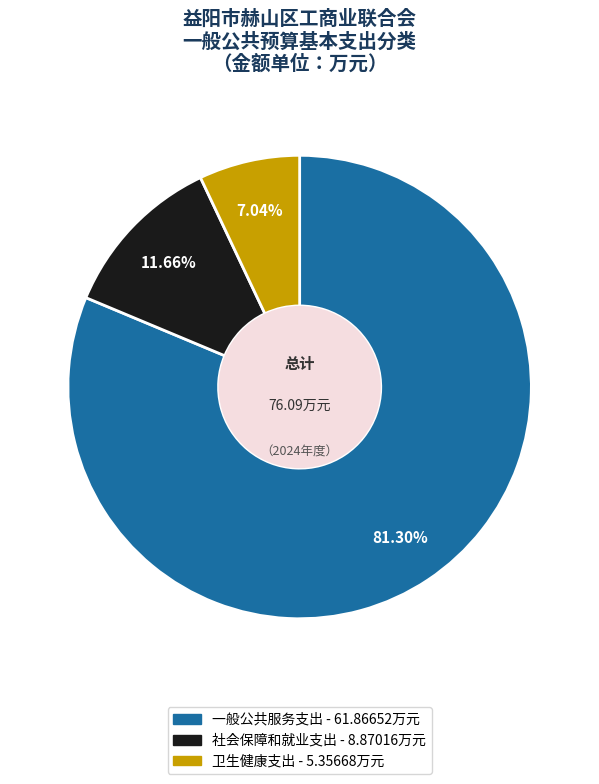

Is the sum of 社会保障和就业支出 and 卫生健康支出 greater than half?

No